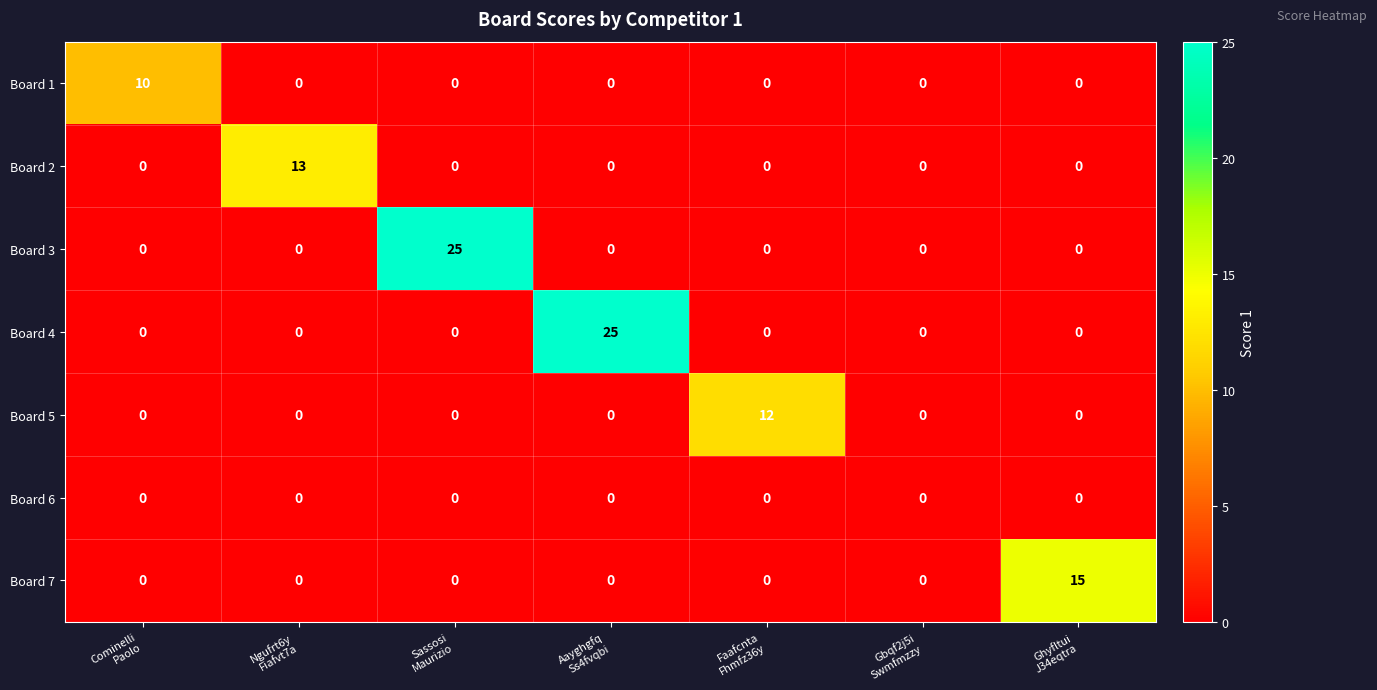

What is the average value of the Board 4 series?

4